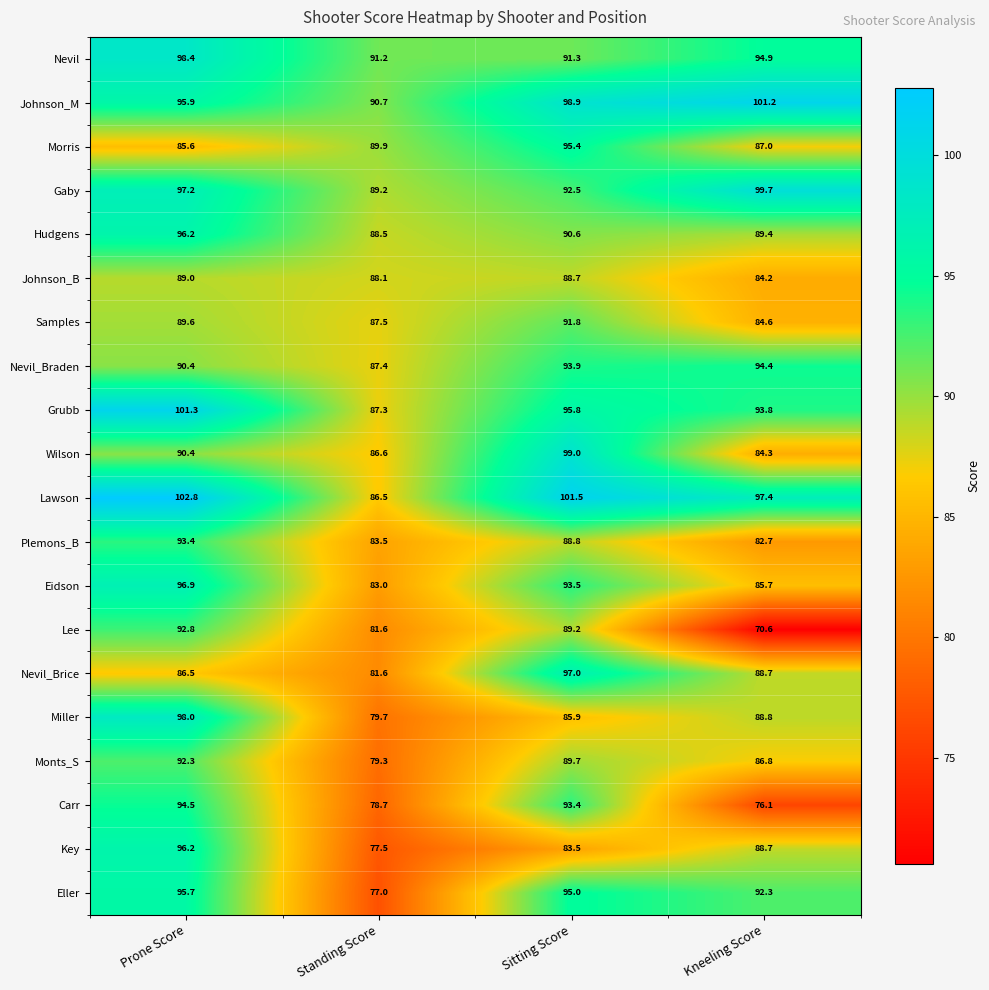

What is the maximum value for Lawson?

102.8